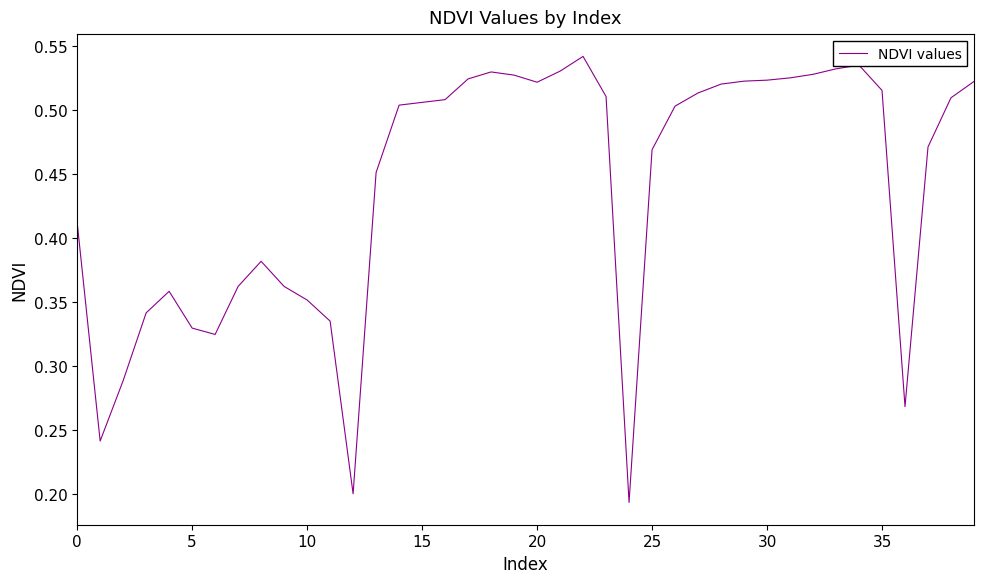

How many values are between 0 and 1?

40